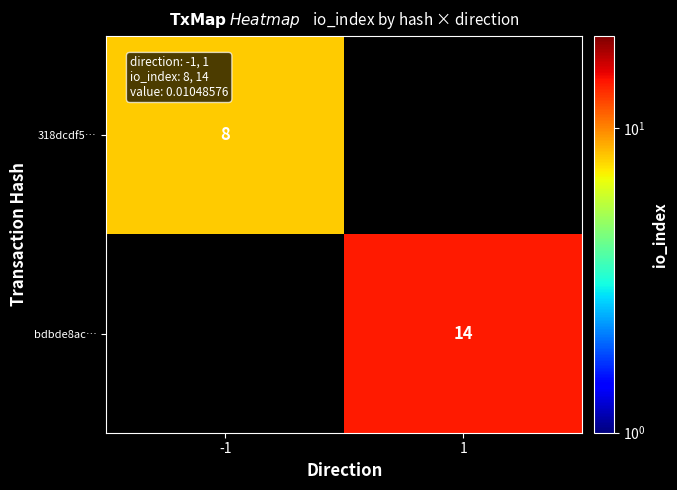

True or false: 318dcdf5… has a value of 13 at -1.

False